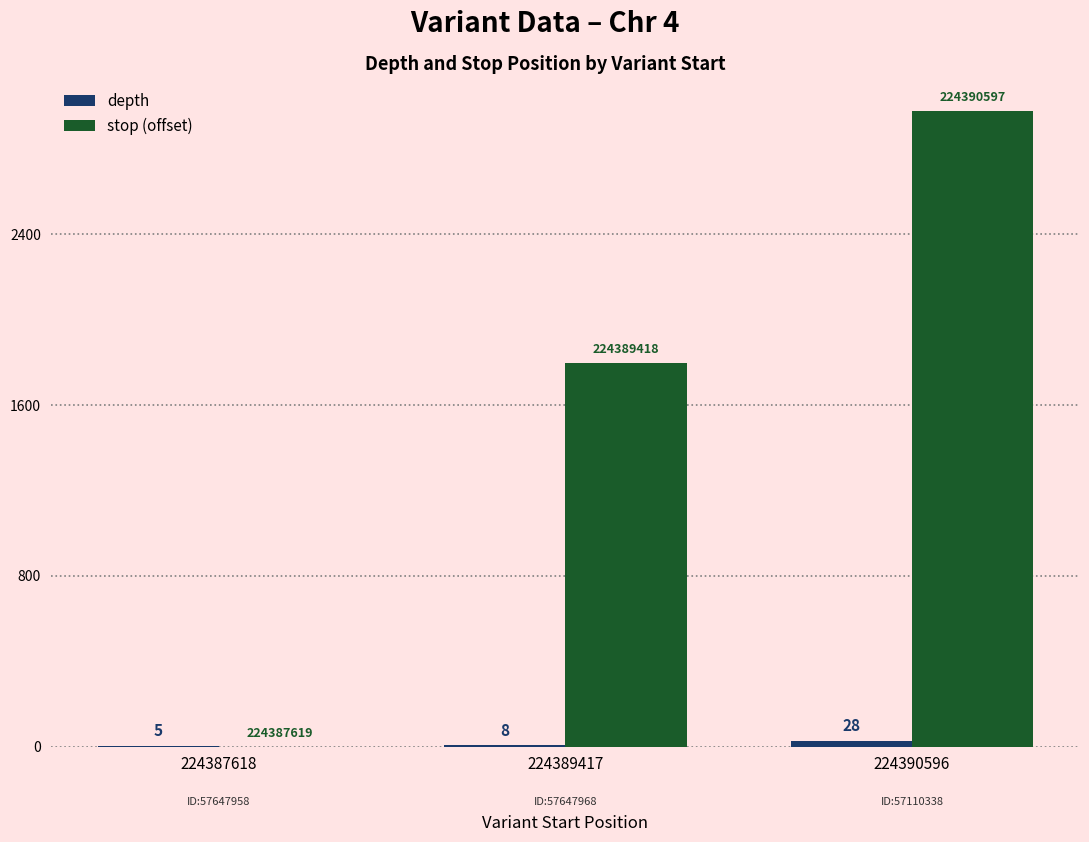

How many stop (offset) values are between 0 and 2978?

3